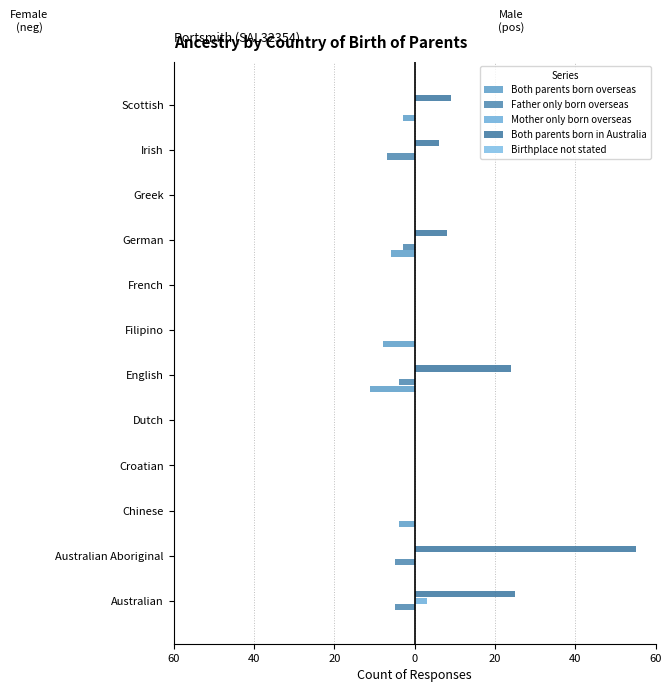

Which series has the largest range (max minus min)?

Both parents born in Australia